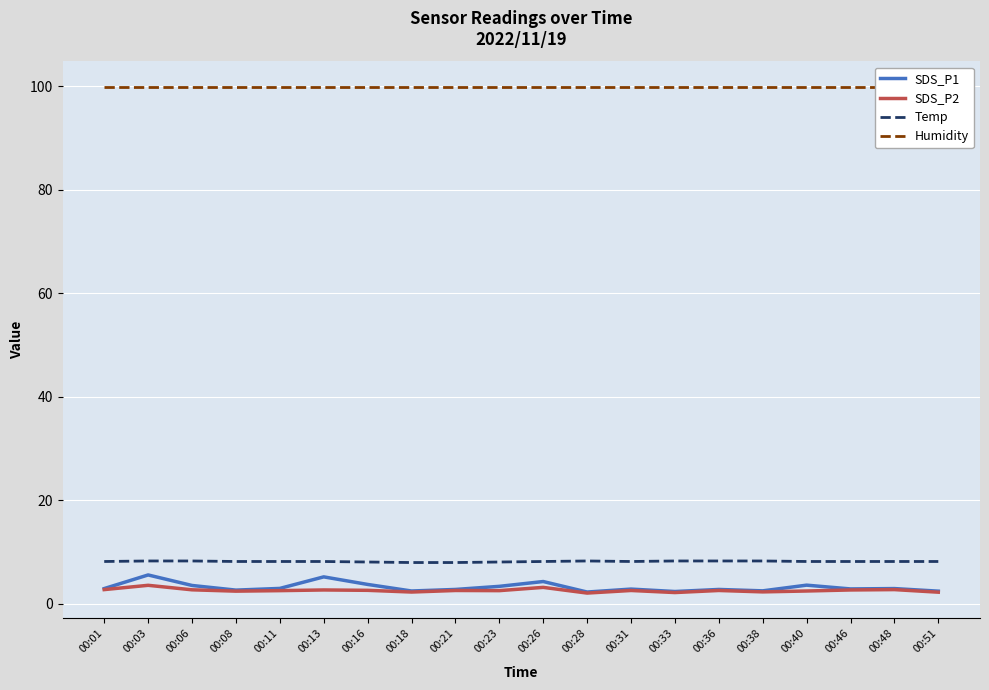

What is the smallest value displayed?

2.1